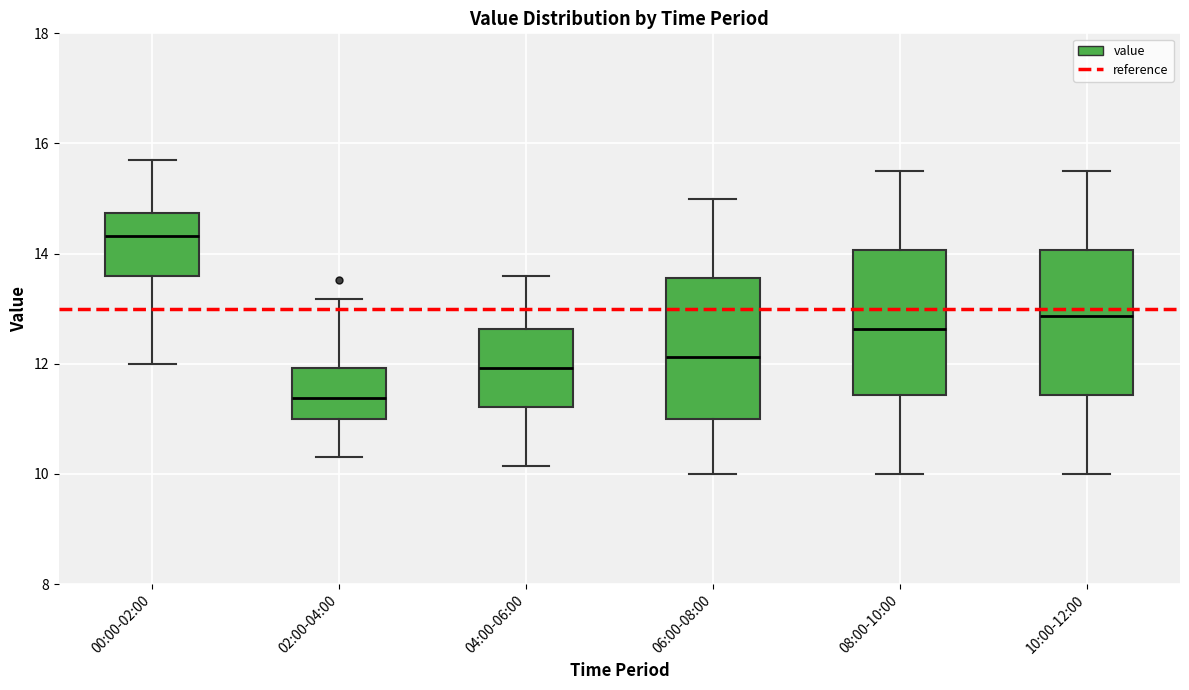

Reading left to right, read every box against the y-axis: the position of its median line, the range the box covers, and the ends of its whiskers. The values are not printed on the chart, so give them approximately, as read against the axis.

00:00-02:00: median 14.4, box 13.6 to 14.8, whiskers 12.0 to 15.8
02:00-04:00: median 11.4, box 11.0 to 12.0, whiskers 10.4 to 13.2
04:00-06:00: median 12.0, box 11.2 to 12.6, whiskers 10.2 to 13.6
06:00-08:00: median 12.2, box 11.0 to 13.6, whiskers 10.0 to 15.0
08:00-10:00: median 12.6, box 11.4 to 14.0, whiskers 10.0 to 15.6
10:00-12:00: median 12.8, box 11.4 to 14.0, whiskers 10.0 to 15.6